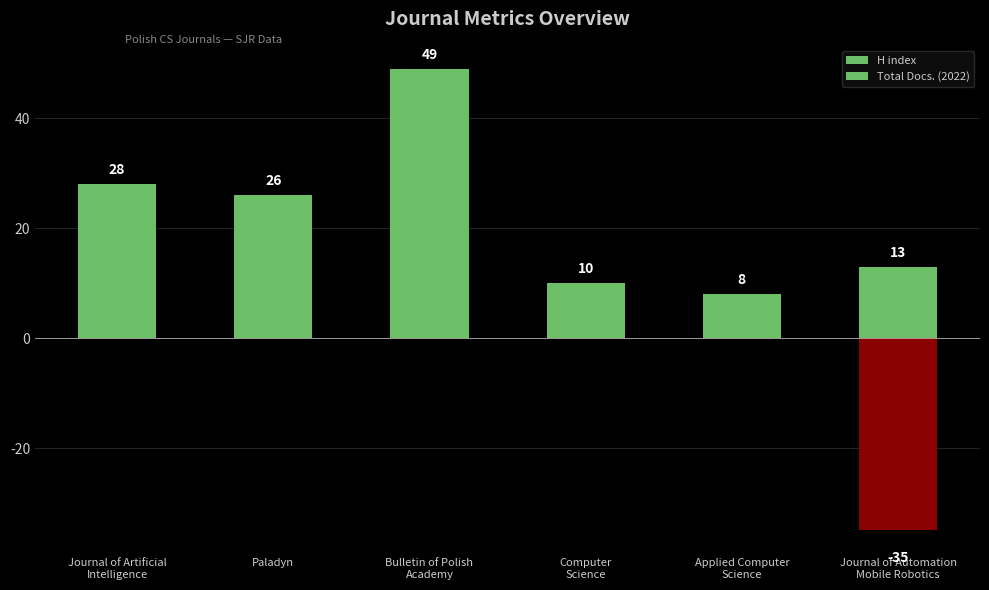

What is the smallest value displayed?

-35